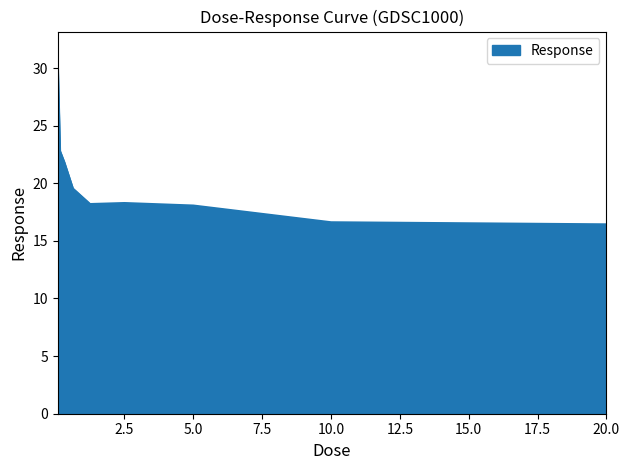

What is the minimum value shown in the chart?

16.4